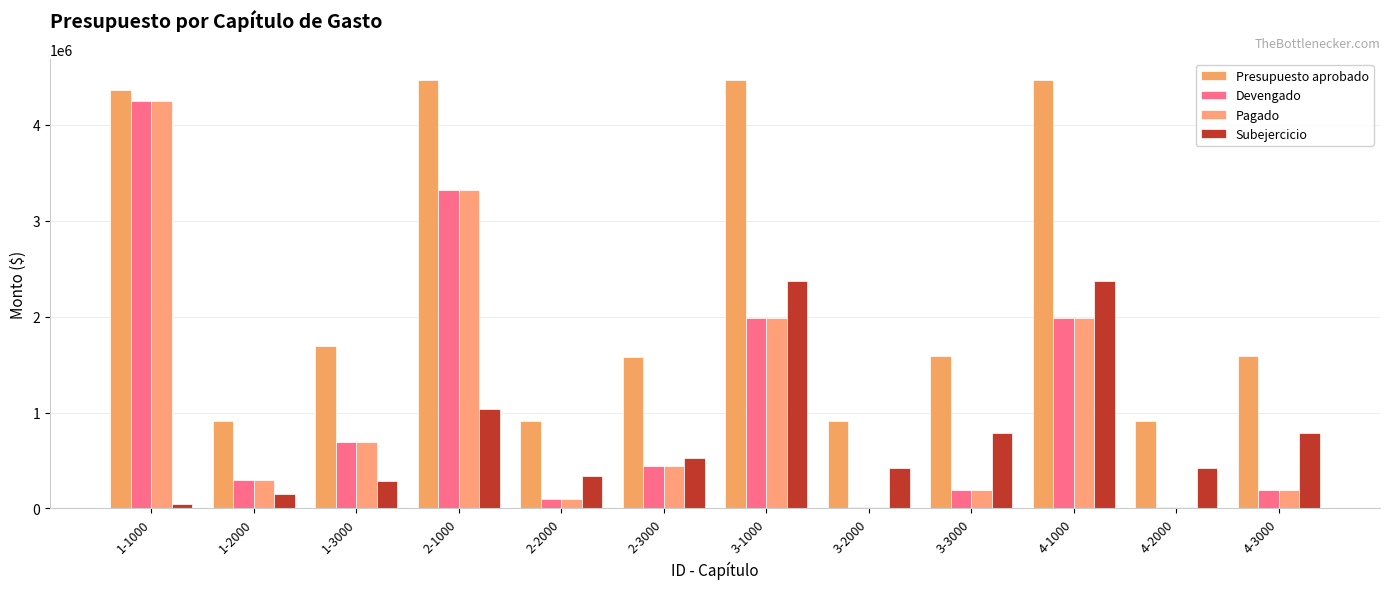

What is the difference between the Devengado values at 1-2000 and 2-3000?

149948.1